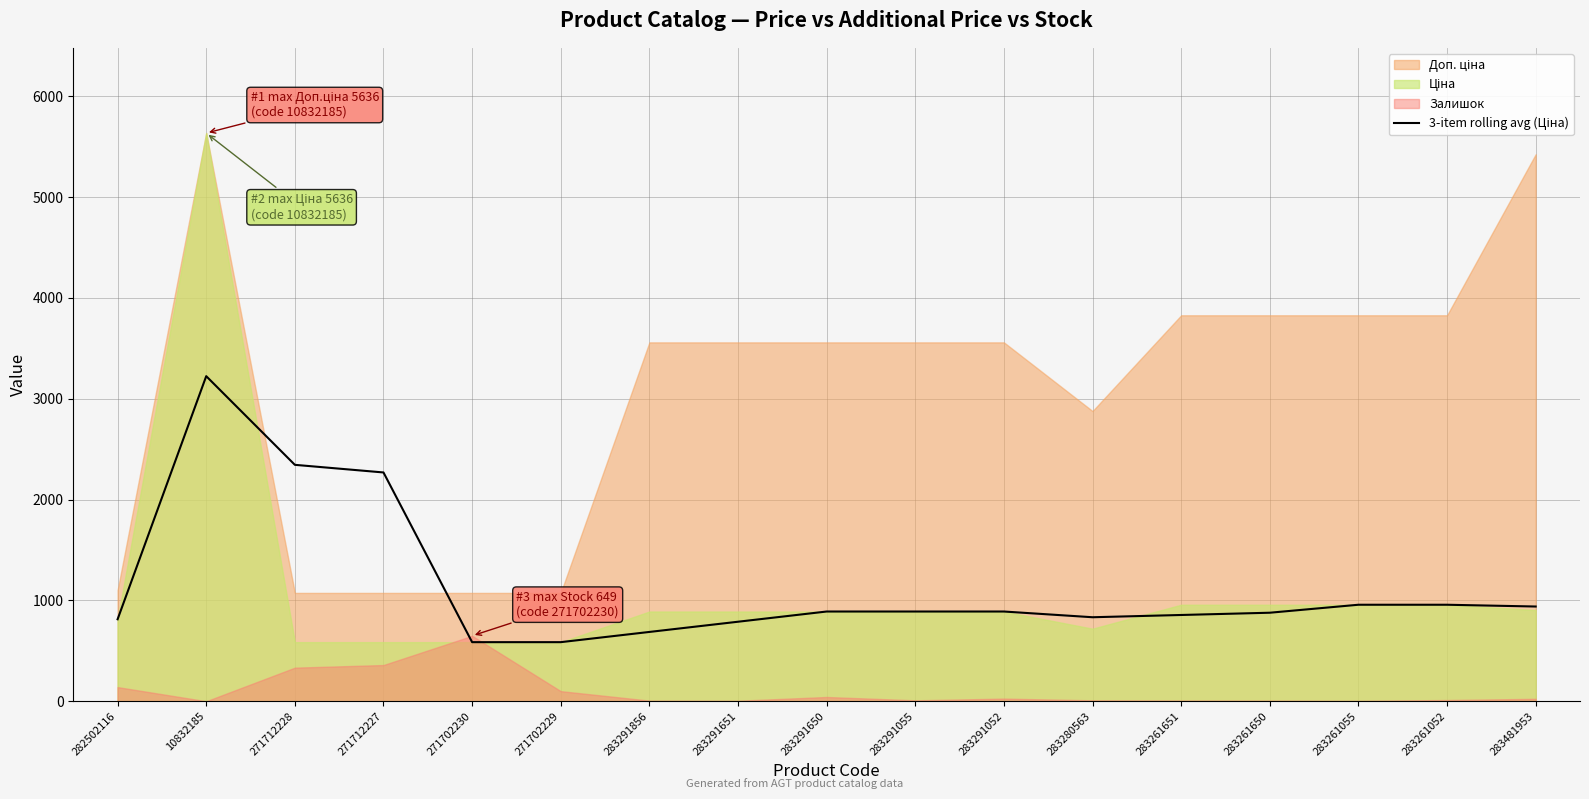

What is the difference between the maximum and minimum values?

2638.5